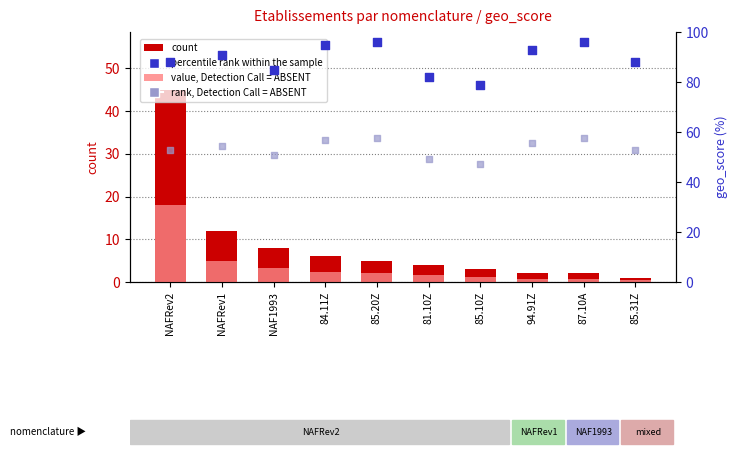

What are all the series names shown in the legend?

count, value, Detection Call = ABSENT, percentile rank within the sample, rank, Detection Call = ABSENT